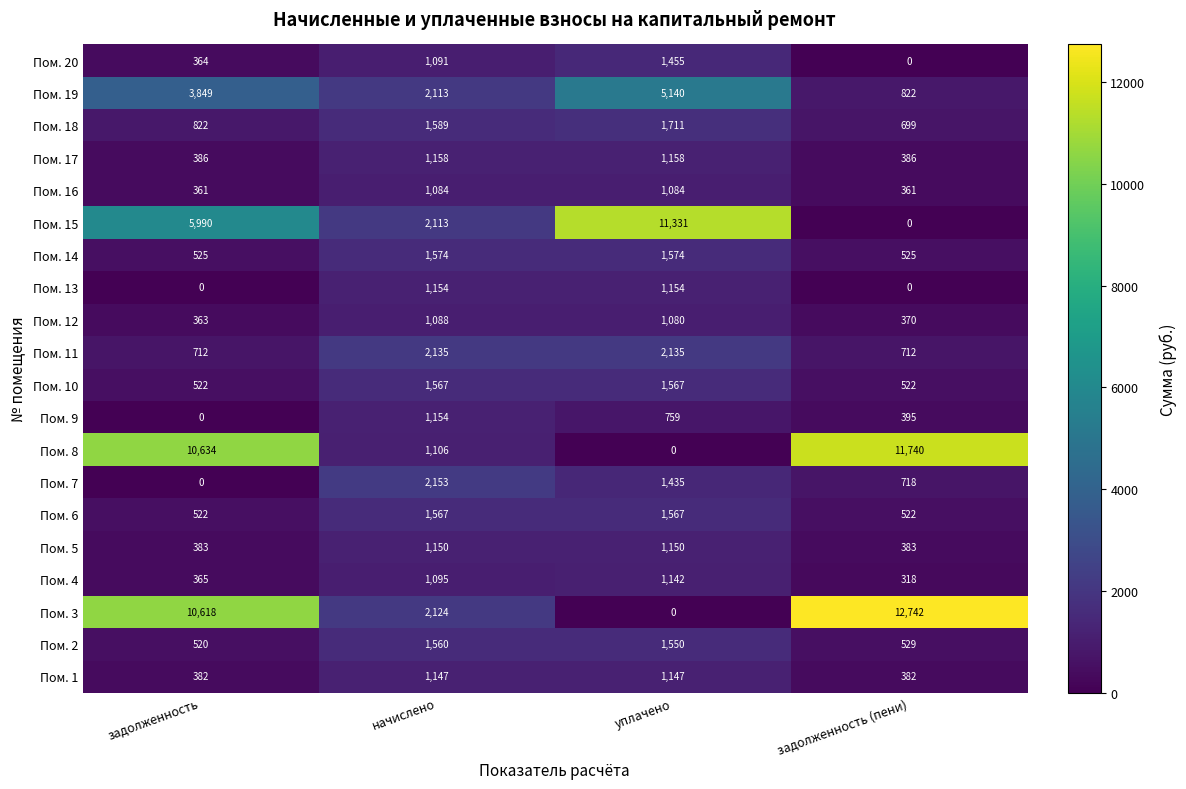

Rank the categories by Пом. 7 value from highest to lowest.

начислено, уплачено, задолженность (пени), задолженность